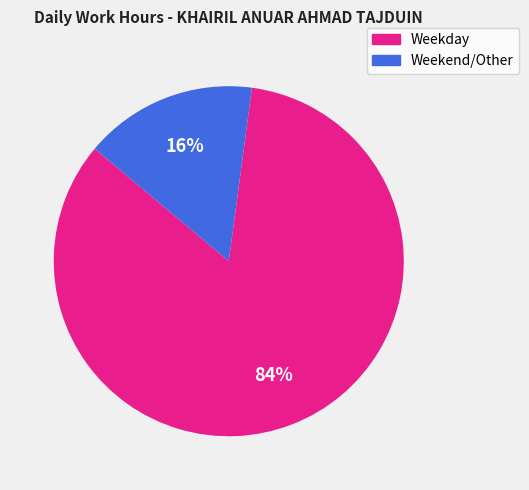

To the nearest percent, what is the average slice percentage?

50%